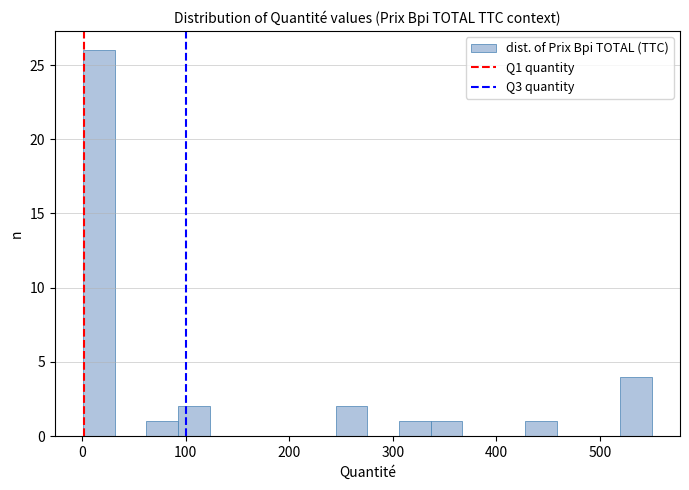

Around what value on the x-axis is the tallest bar? Give the approximate position of its centre, as read against the axis.

20